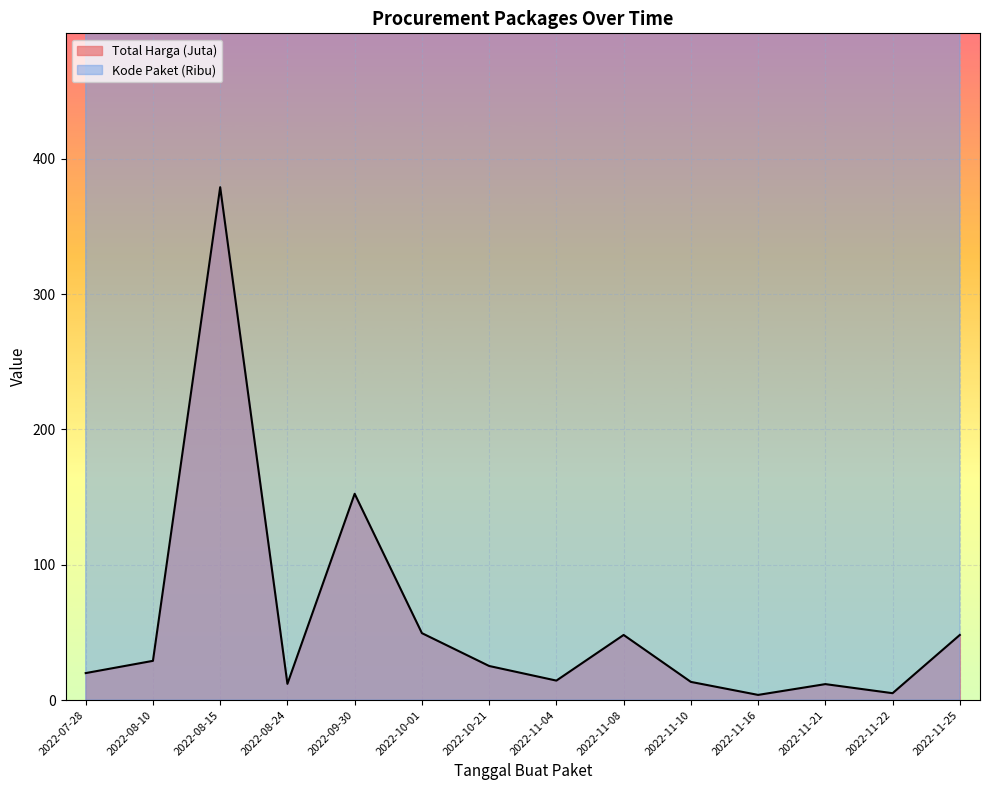

At which label does Kode Paket reach its minimum?

2022-07-28